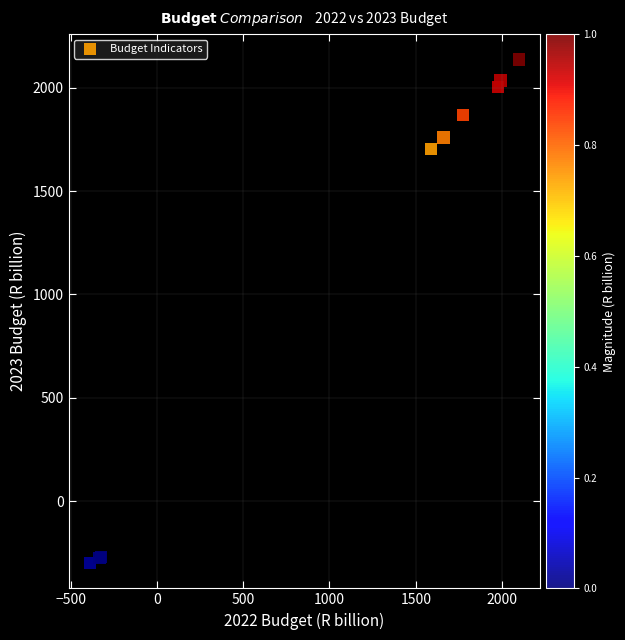

What Y value in the scatter plot is closest to 918?

1703.6